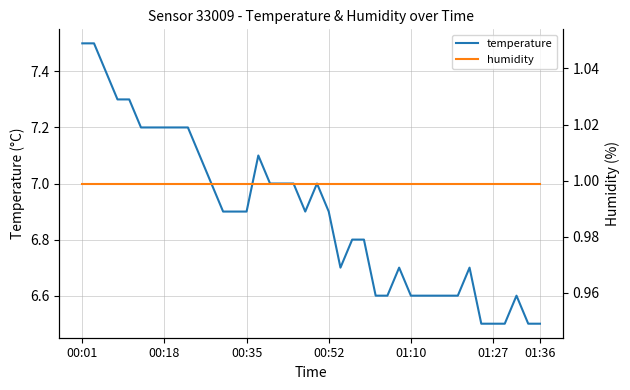

How many series are shown in this chart?

2